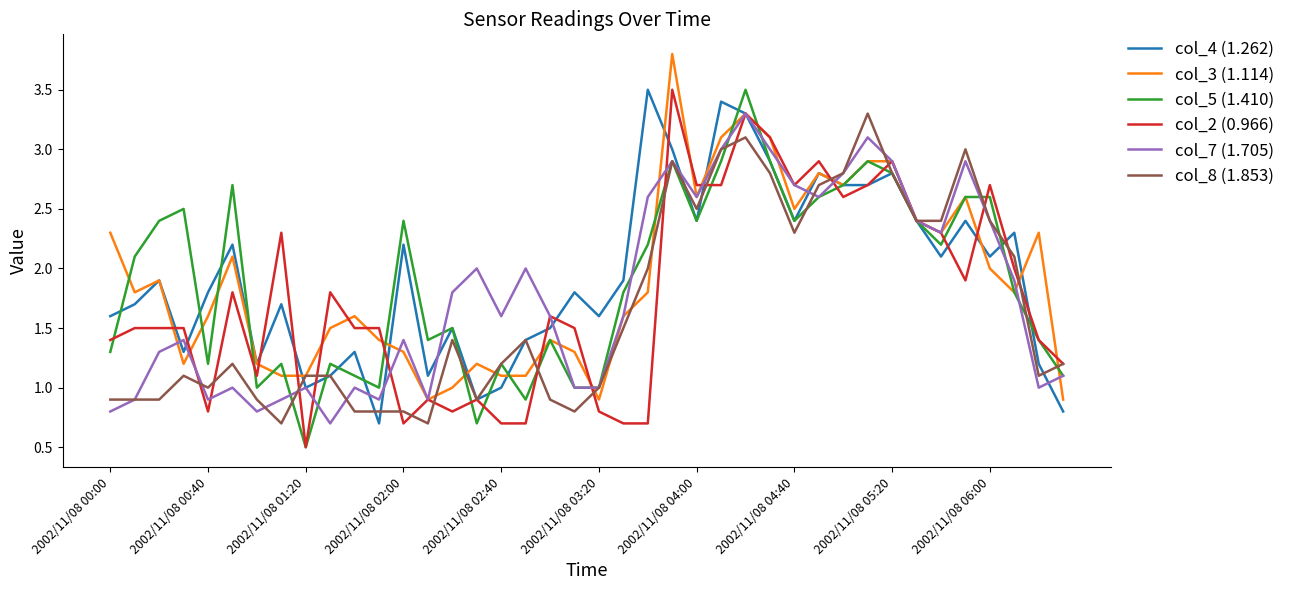

What is the minimum value for col_3 (1.114)?

0.9